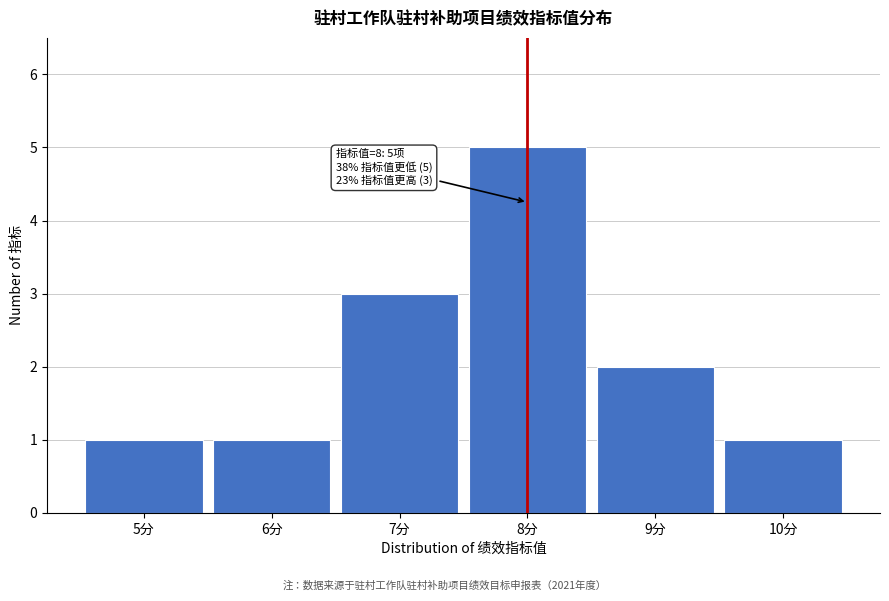

Reading left to right, extract all data points from this chart.

5分=1	6分=1	7分=3	8分=5	9分=2	10分=1